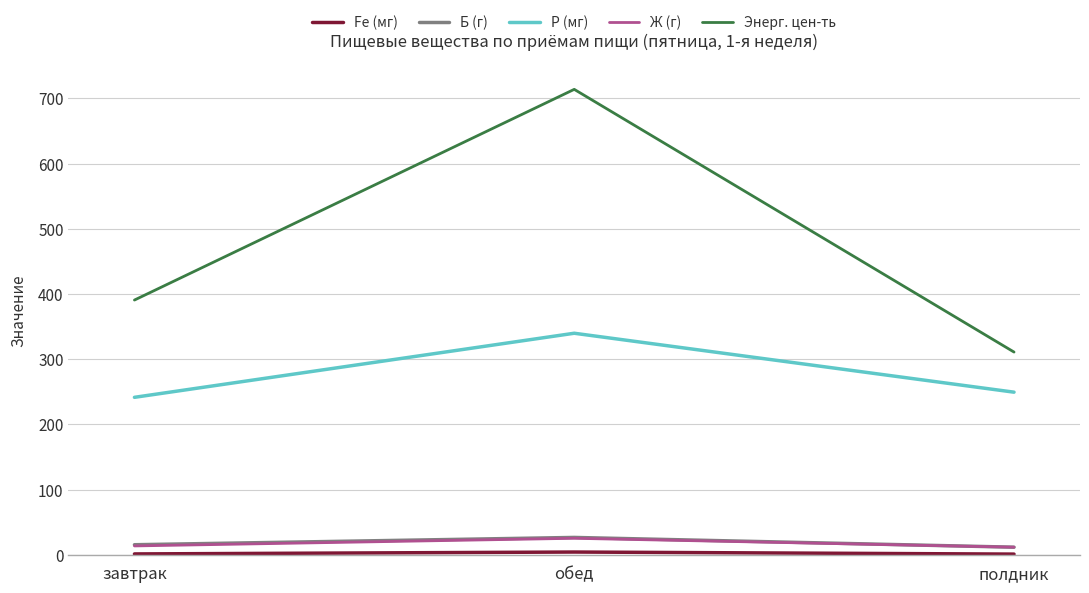

At which category is the sum across all series the highest?

обед